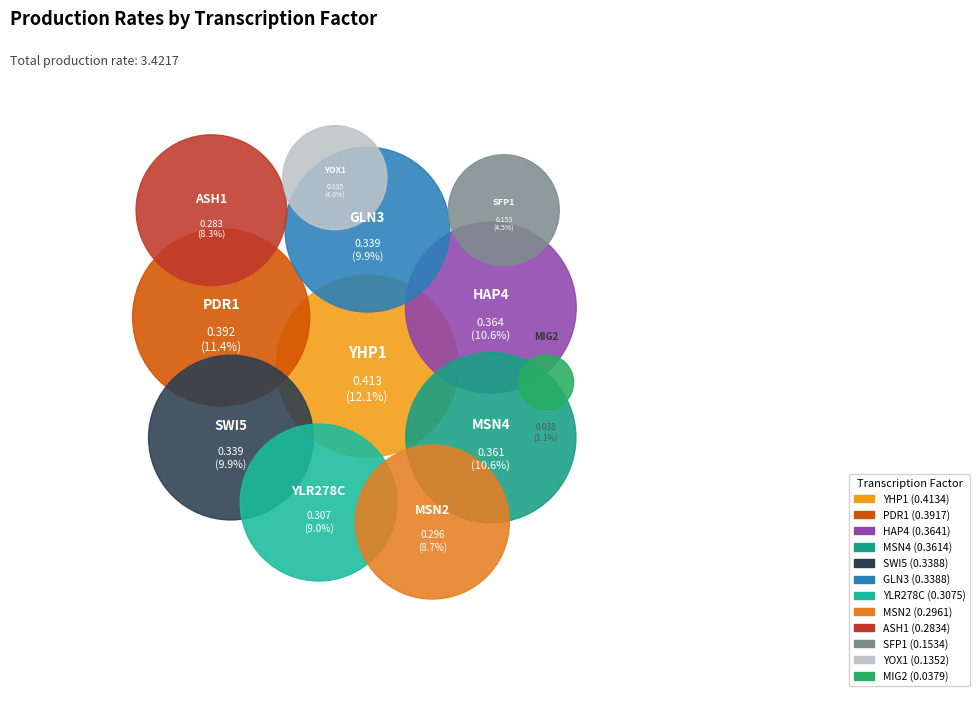

Is the sum of HAP4 and YHP1 greater than half?

No